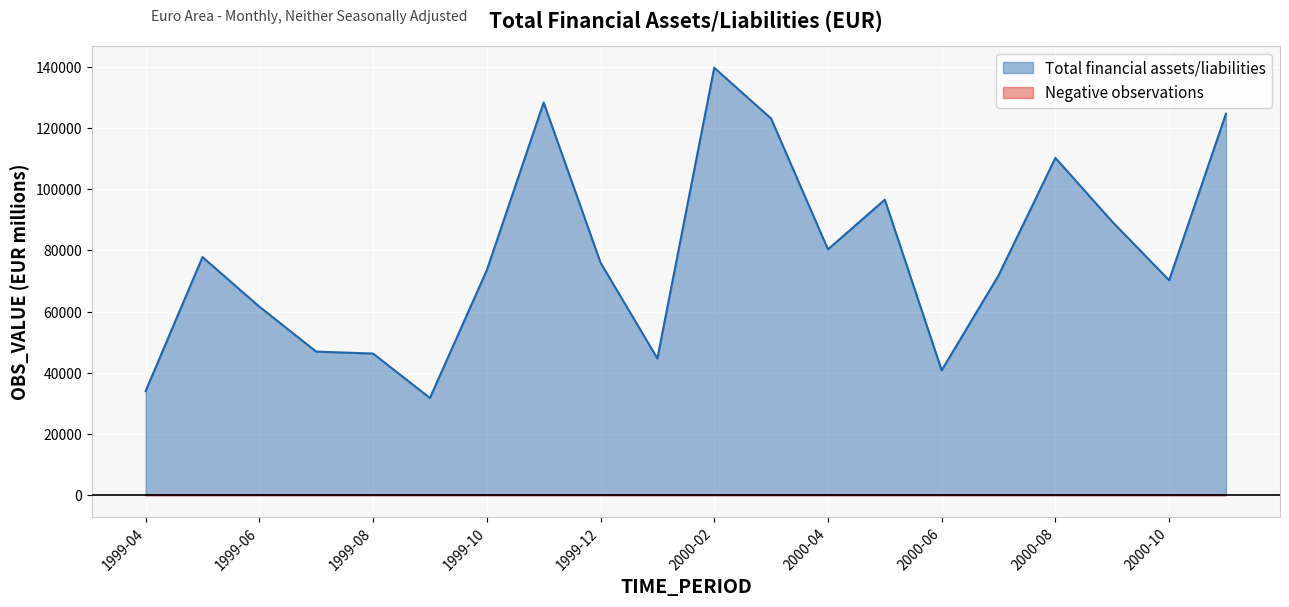

Rank the categories by value from highest to lowest.

2000-02, 1999-11, 2000-11, 2000-03, 2000-08, 2000-05, 2000-09, 2000-04, 1999-05, 1999-12, 1999-10, 2000-07, 2000-10, 1999-06, 1999-07, 1999-08, 2000-01, 2000-06, 1999-04, 1999-09